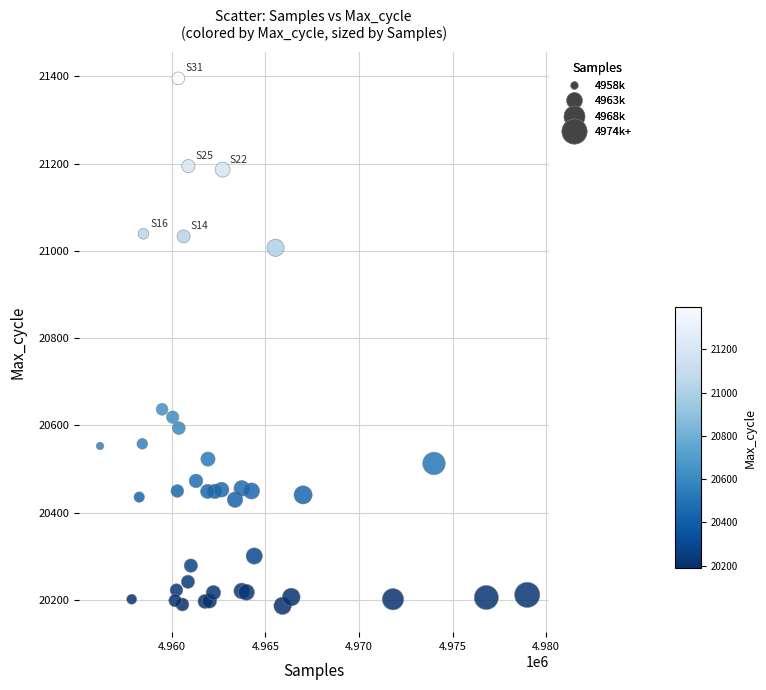

What Y value in the scatter plot is closest to 20791?

20637